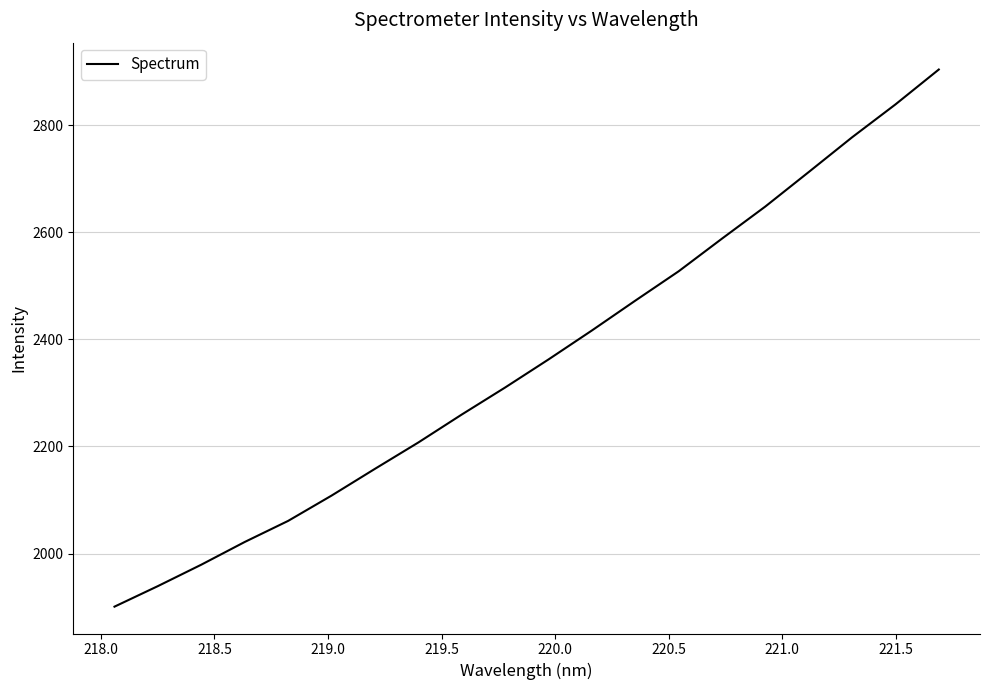

What is the difference between the maximum and minimum values?

1003.0